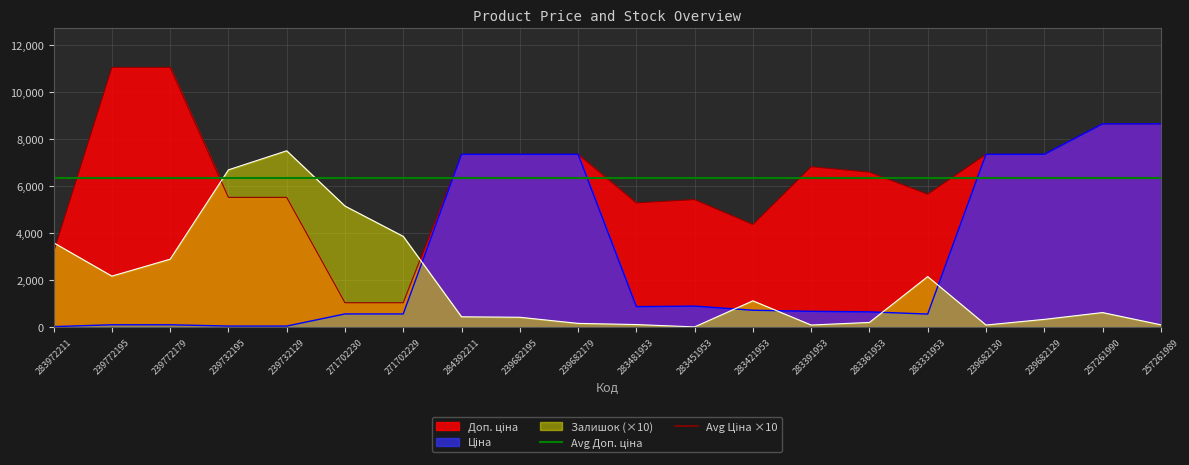

Which category has the lowest value across all series?

283972211